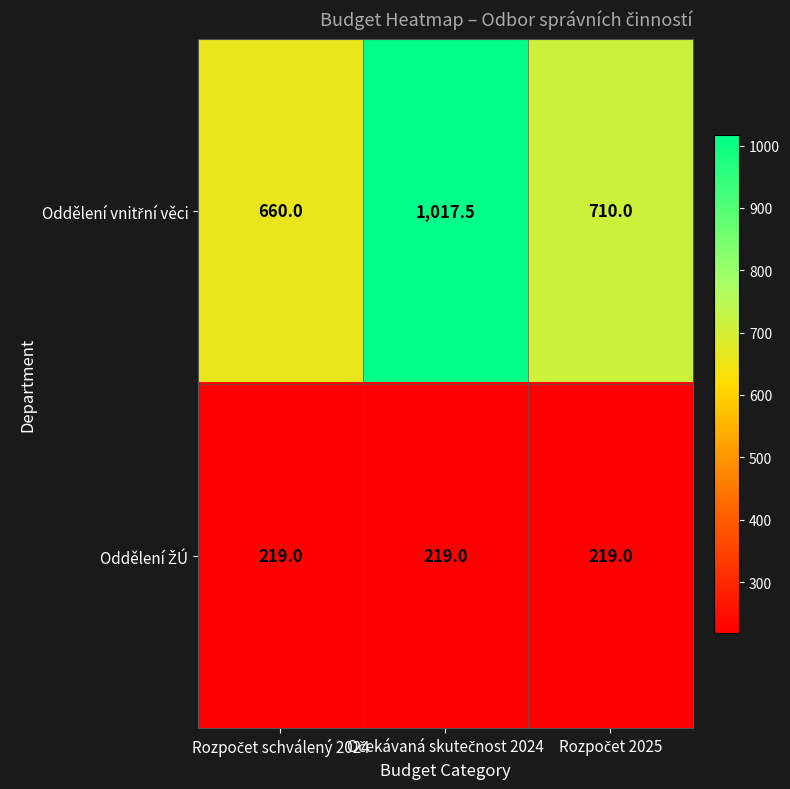

At how many categories does at least one series exceed 624?

3